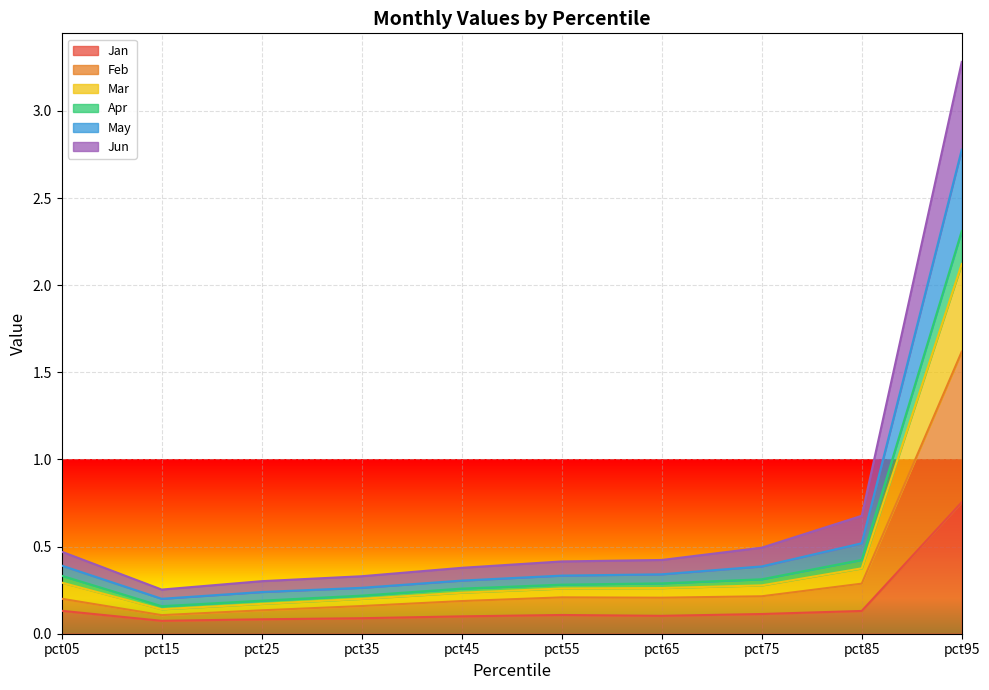

The value of May at pct75 is 0.4. True or false?

True